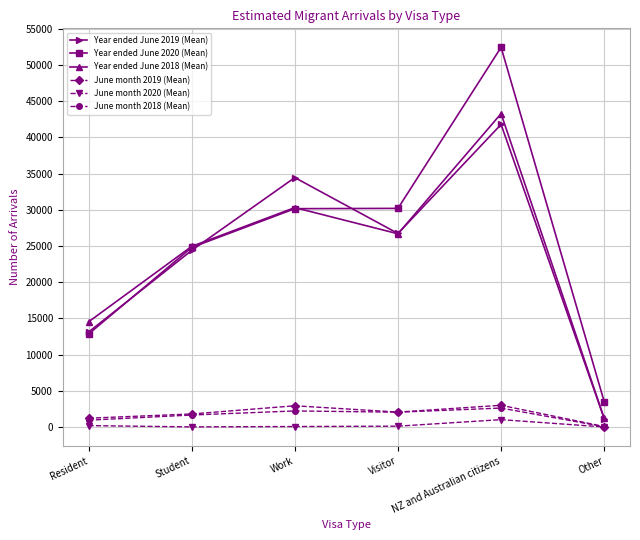

What is the difference between the Year ended June 2018 (Mean) values at Resident and Student?

10418